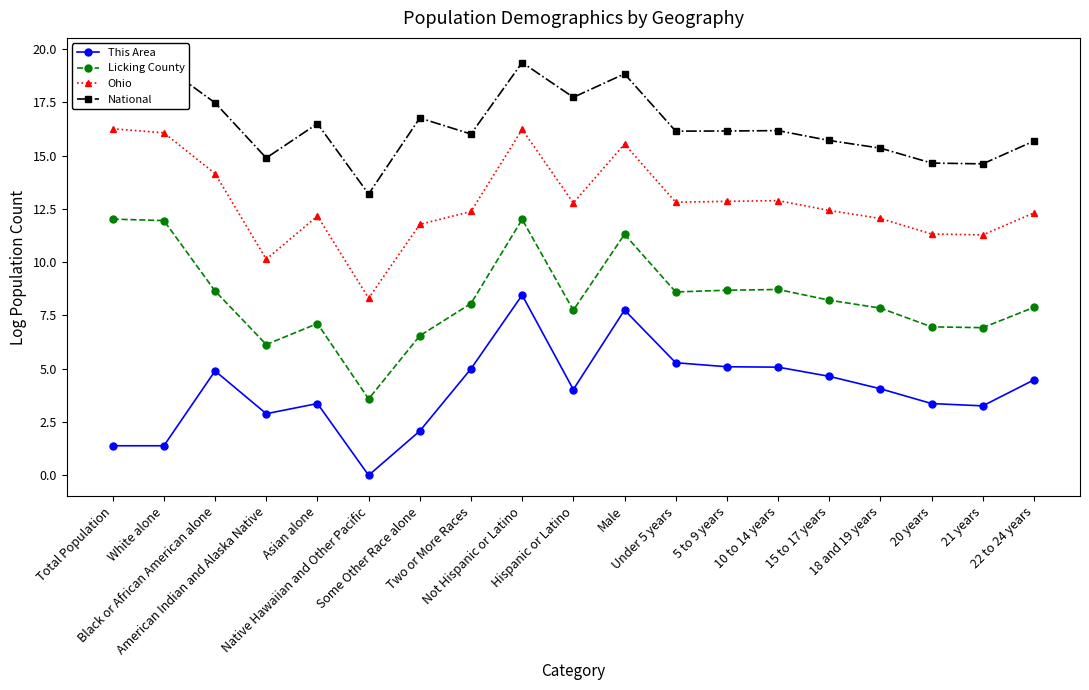

At which label does Licking County first exceed 8?

Total Population